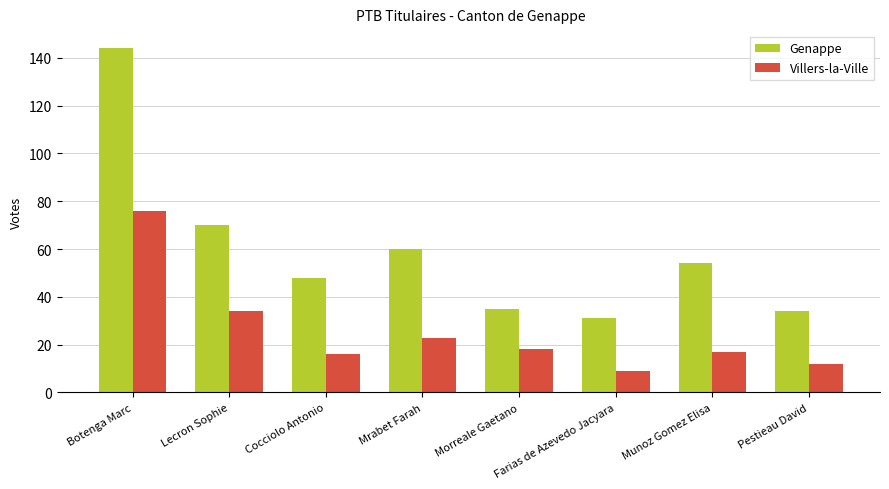

At which label does Genappe reach its minimum?

Farias de Azevedo Jacyara